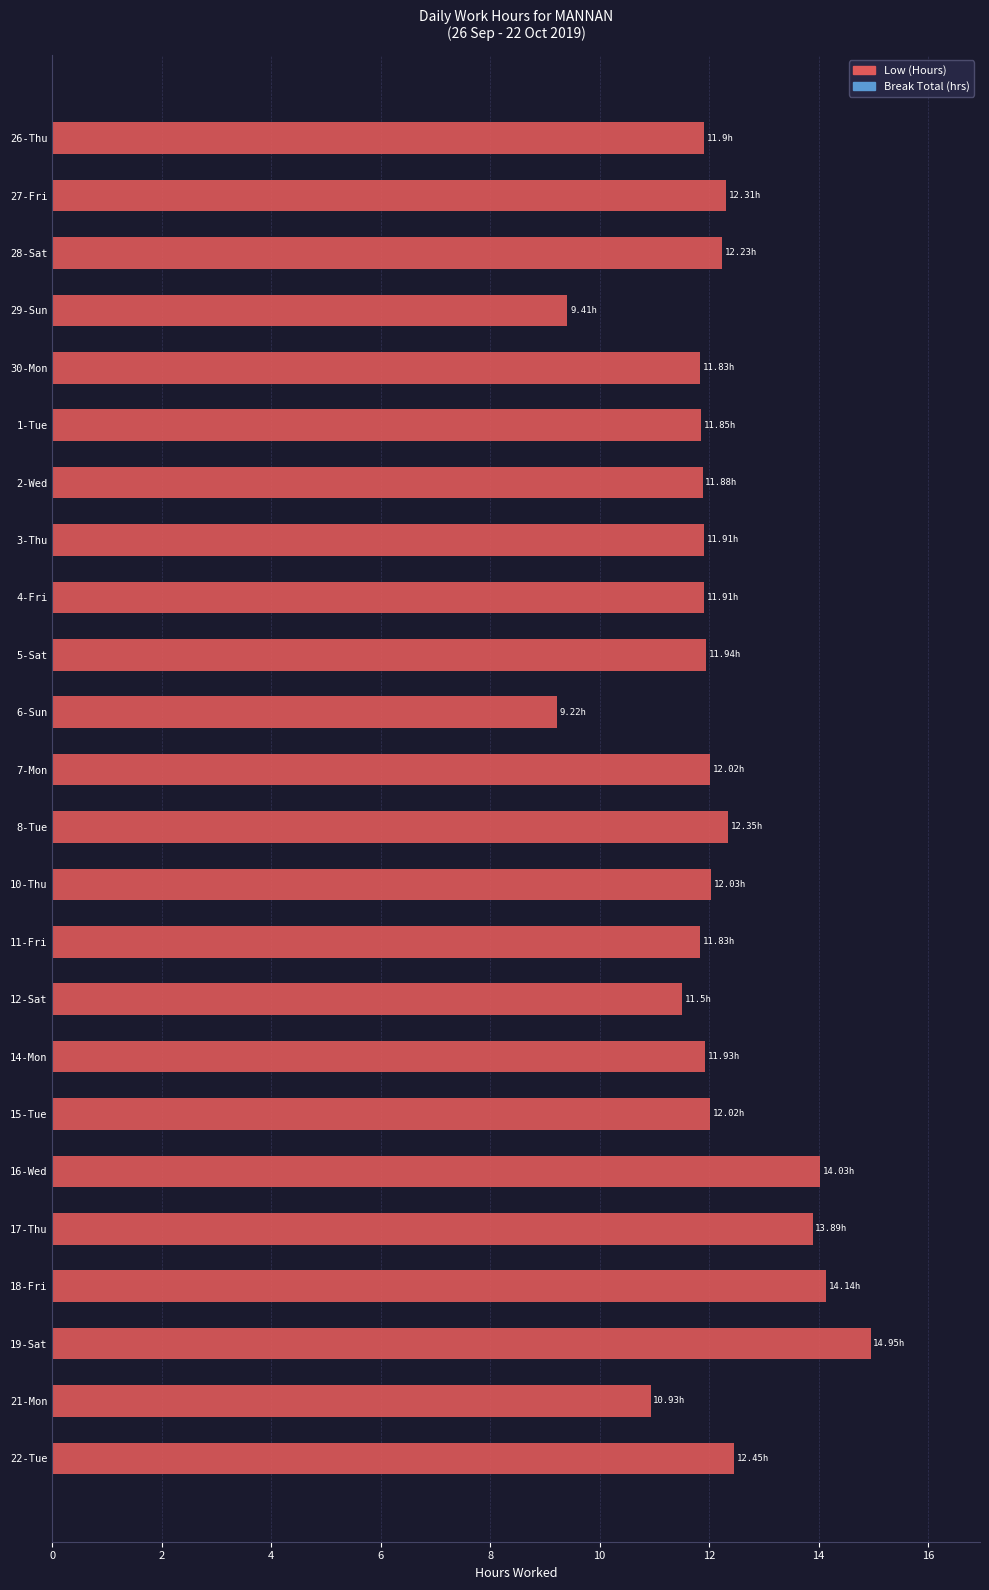

What is the ratio of the value at 5-Sat to the value at 15-Tue?

1.0